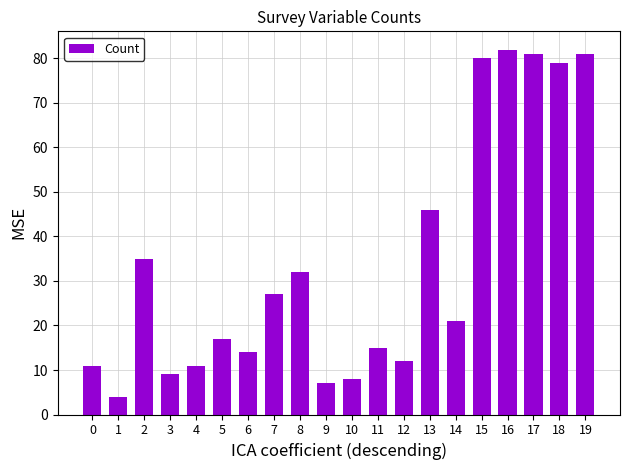

Reading left to right, list all the values displayed in this chart.

11	4	35	9	11	17	14	27	32	7	8	15	12	46	21	80	82	81	79	81